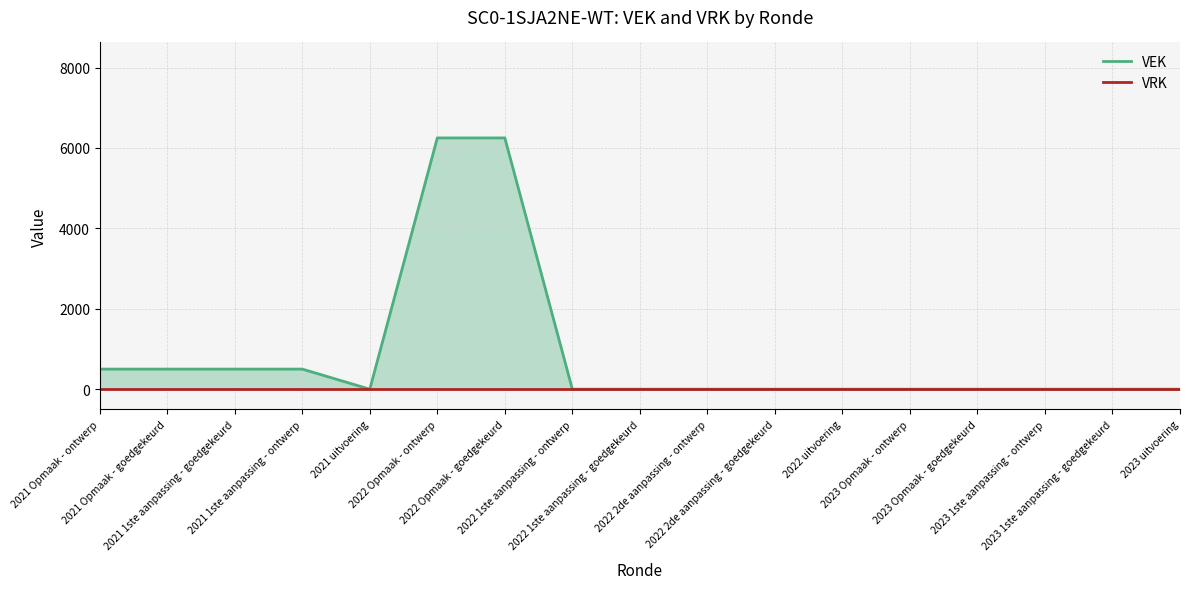

At which label is VRK closest to 0?

2021 Opmaak - ontwerp